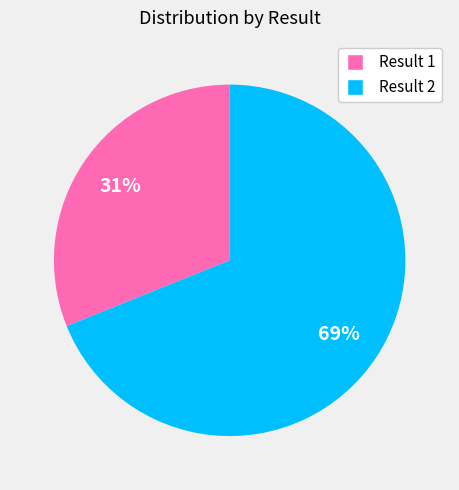

How many segments does this pie chart have?

2